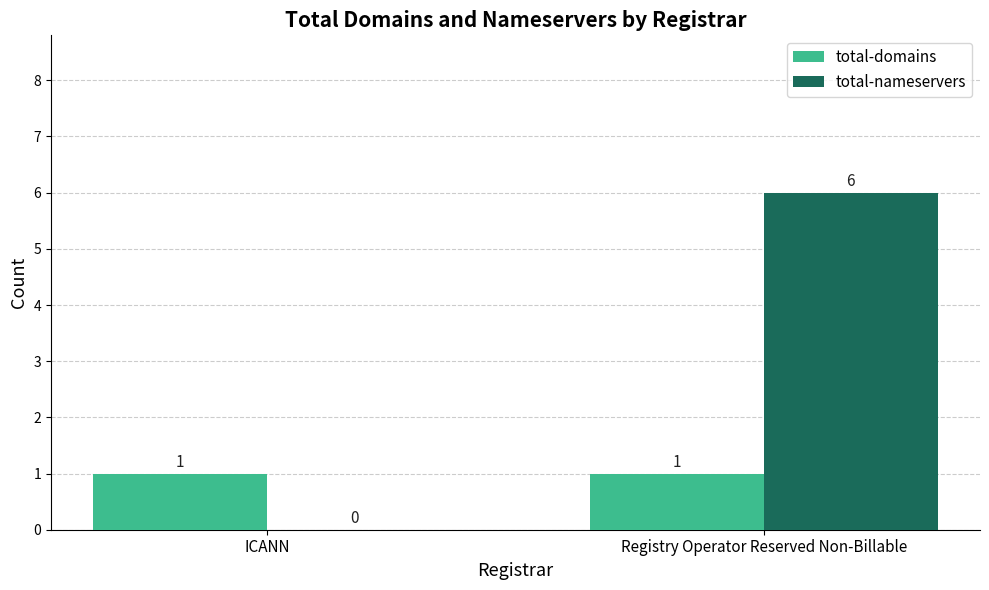

The total-nameservers series shows 0 at ICANN. True or false?

True